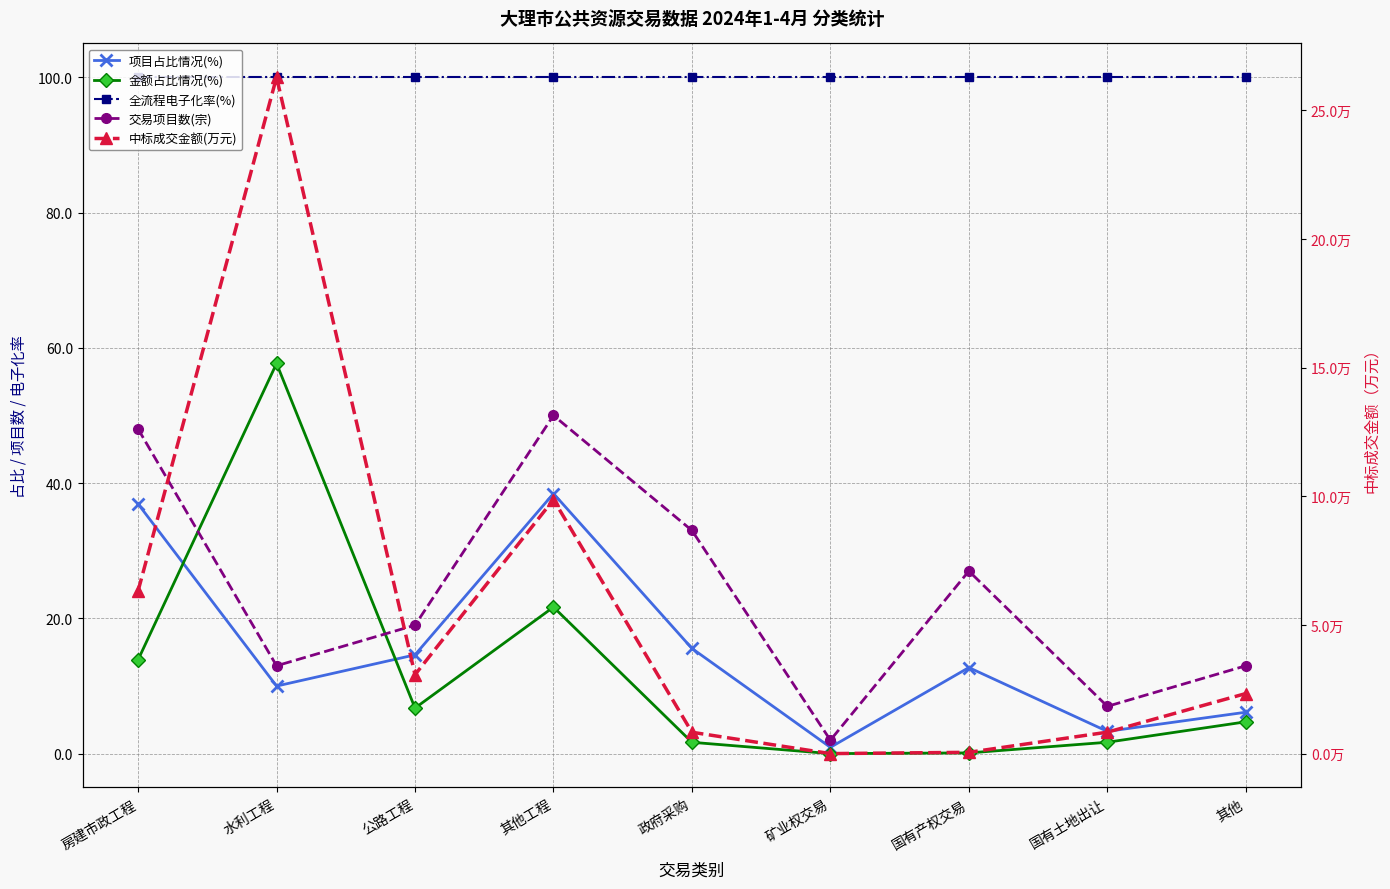

True or false: 项目占比情况(%) and 全流程电子化率(%) cross at least once.

False